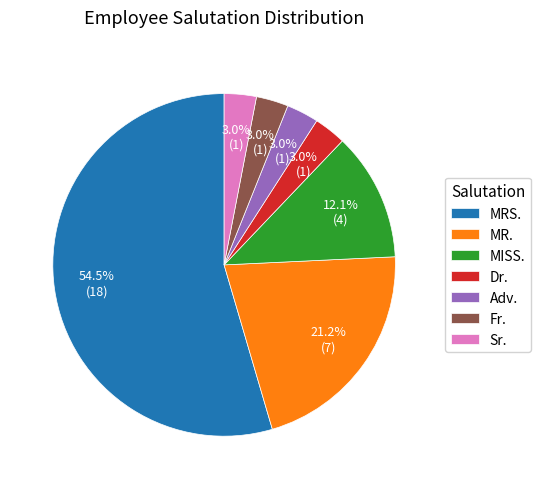

Count the number of slices in the pie.

7